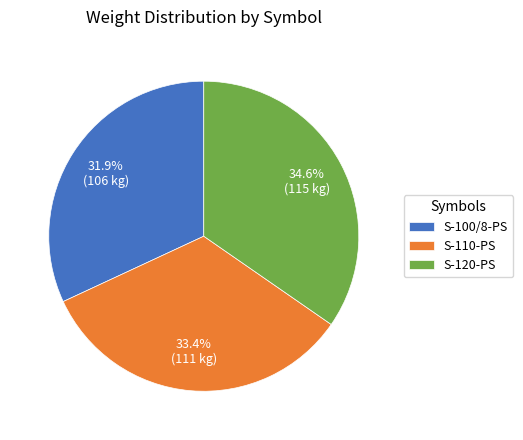

Count the number of slices in the pie.

3